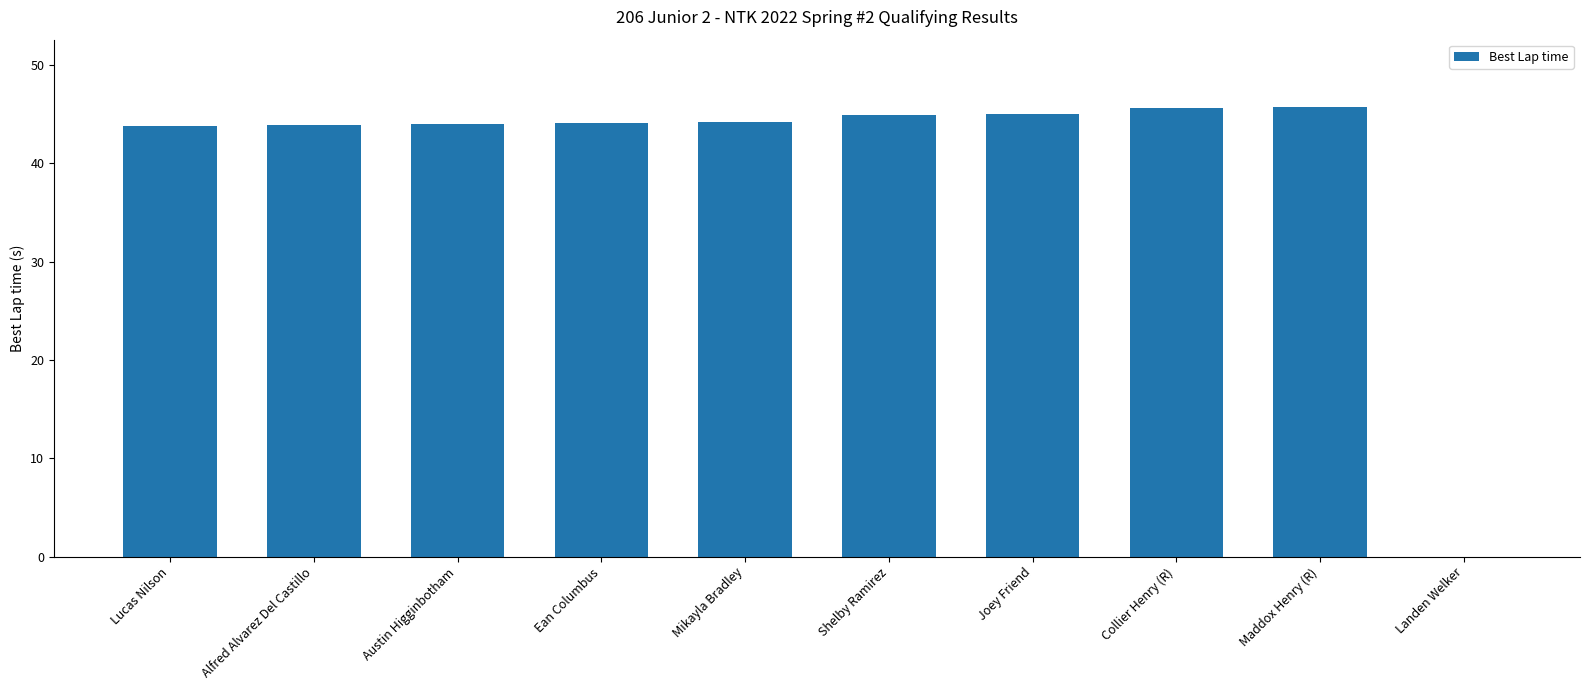

How many distinct data groups are displayed?

1